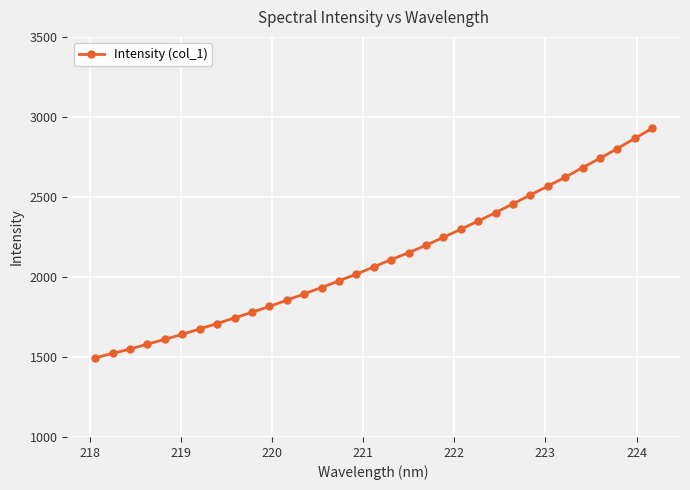

What is the value of the 19th point from the left?

2151.8